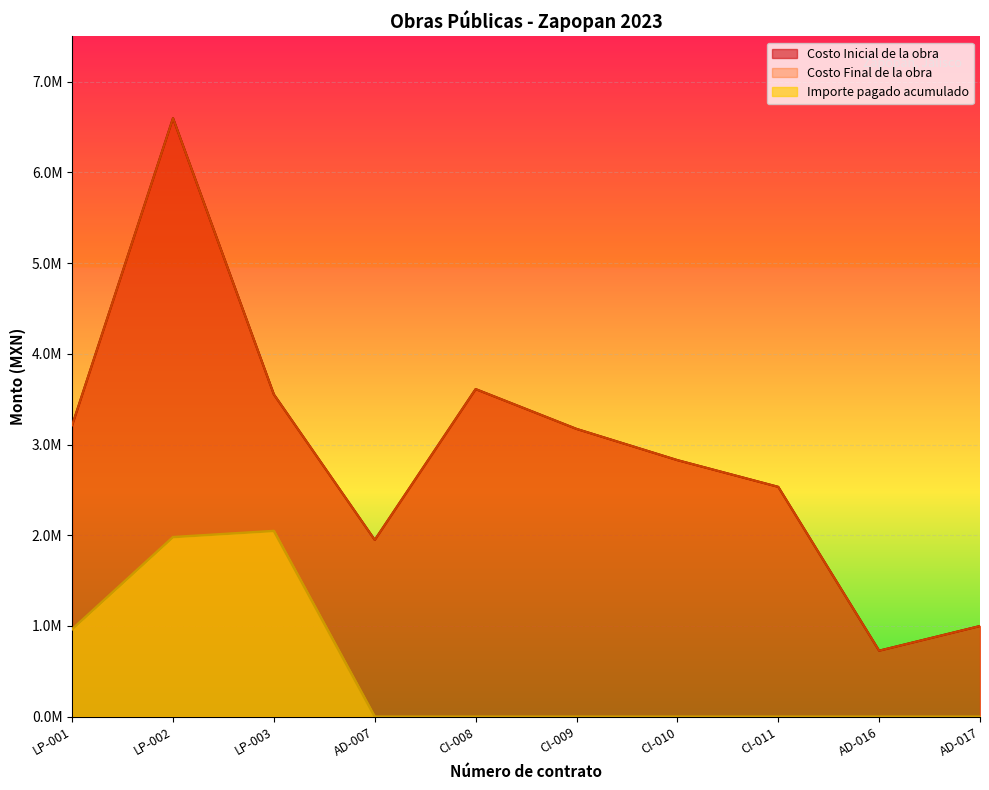

What is the label of the 1st point from the right?

AD-017